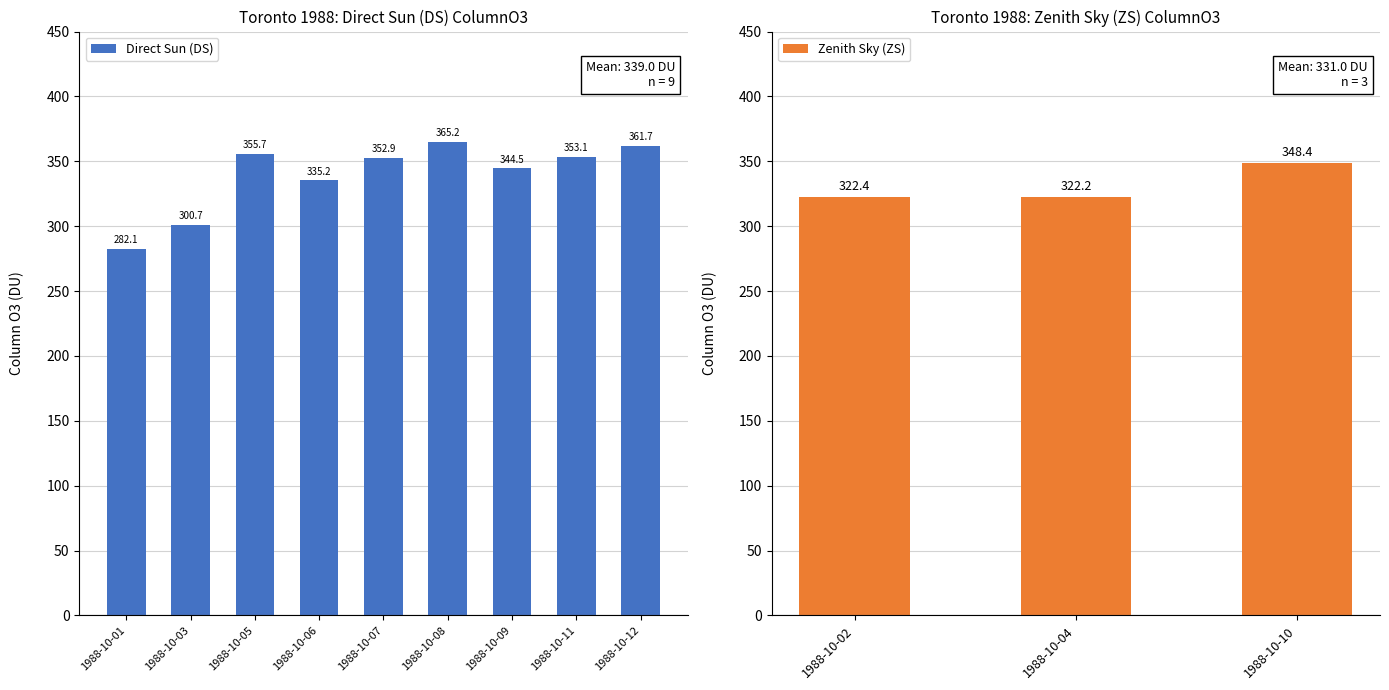

What is the ratio of the value at 1988-10-07 to the value at 1988-10-06?

1.1